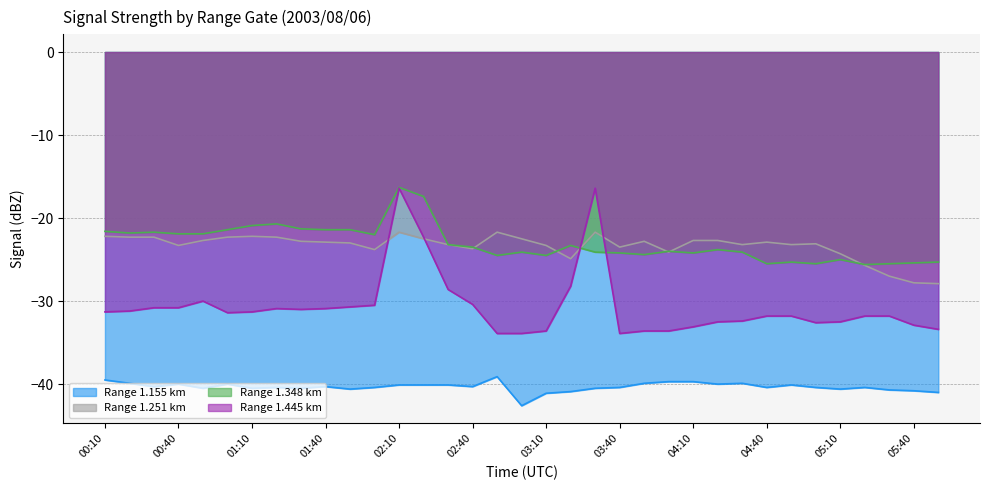

True or false: 1.445 has a value of -31.3 at 01:10.

True